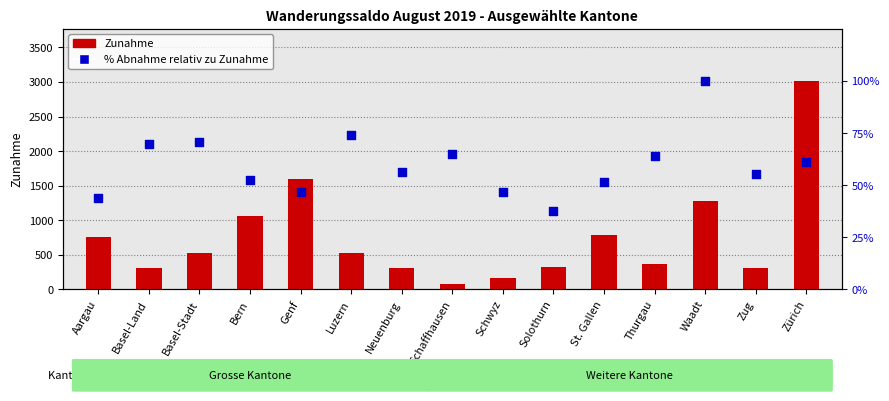

Which series has the largest total across all categories?

Zunahme